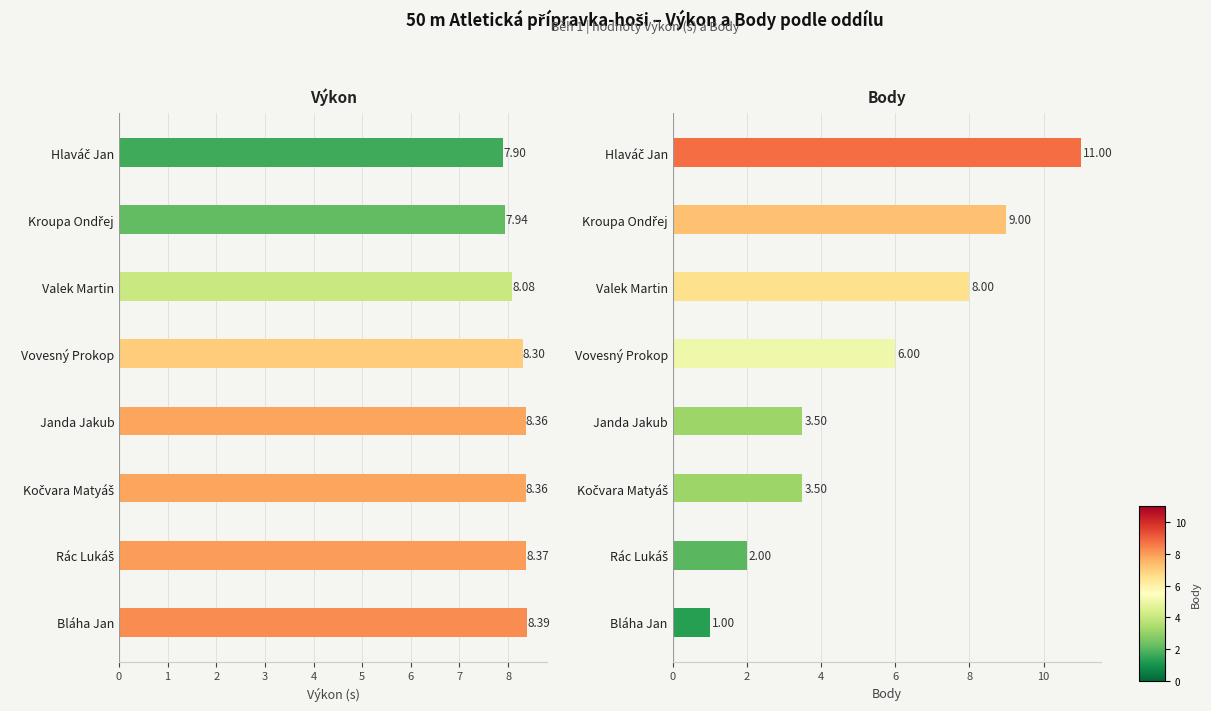

Rank the series by their average value, from highest to lowest.

Výkon (s), Body